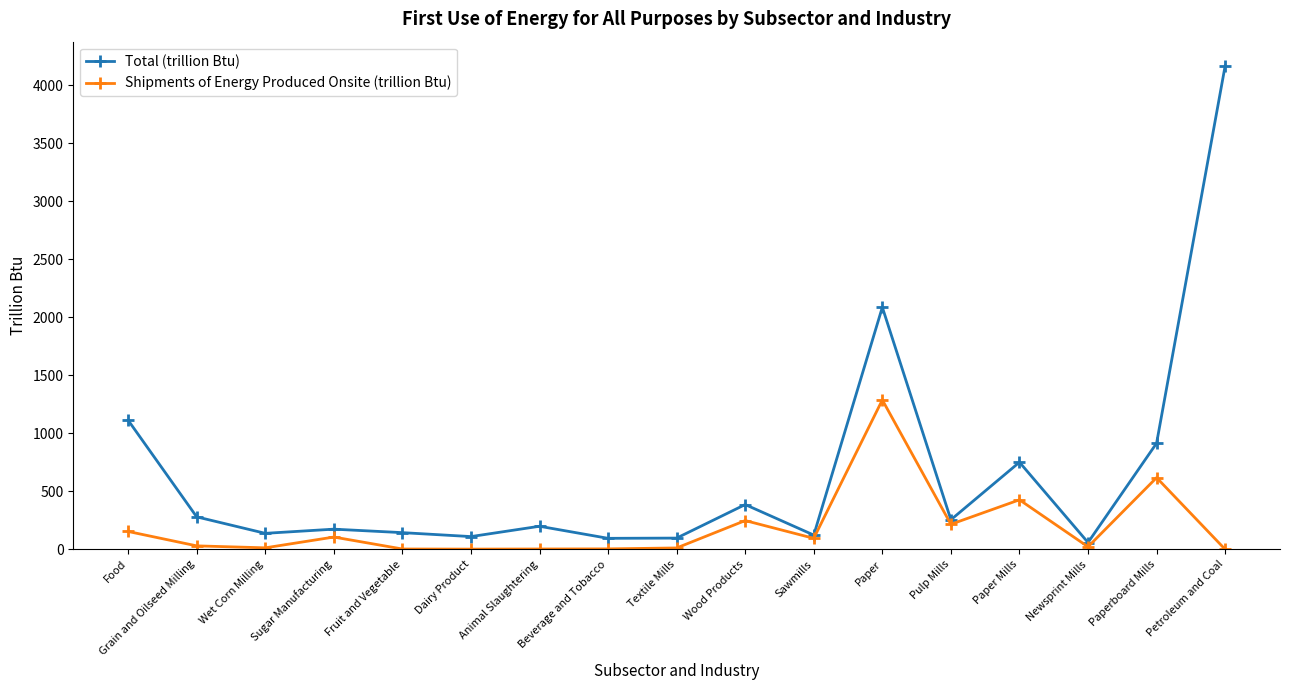

Which series has the widest spread of values?

Total (trillion Btu)